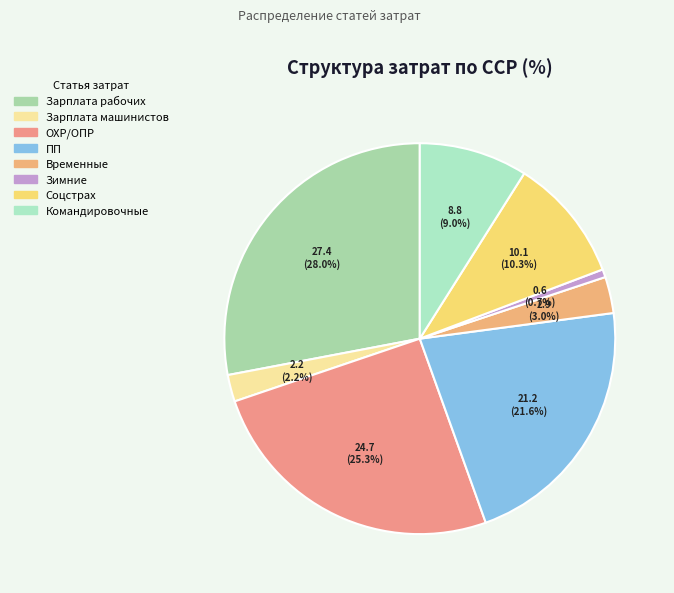

What is the change in value from Зарплата рабочих to Зарплата машинистов?

-25.2